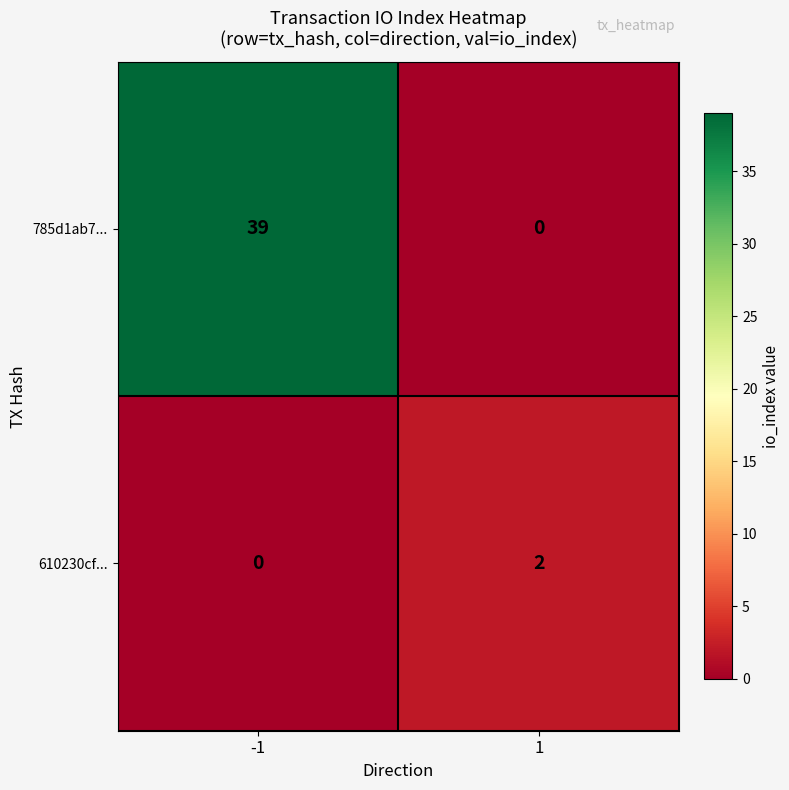

What is the sum of all 785d1ab7... values?

39